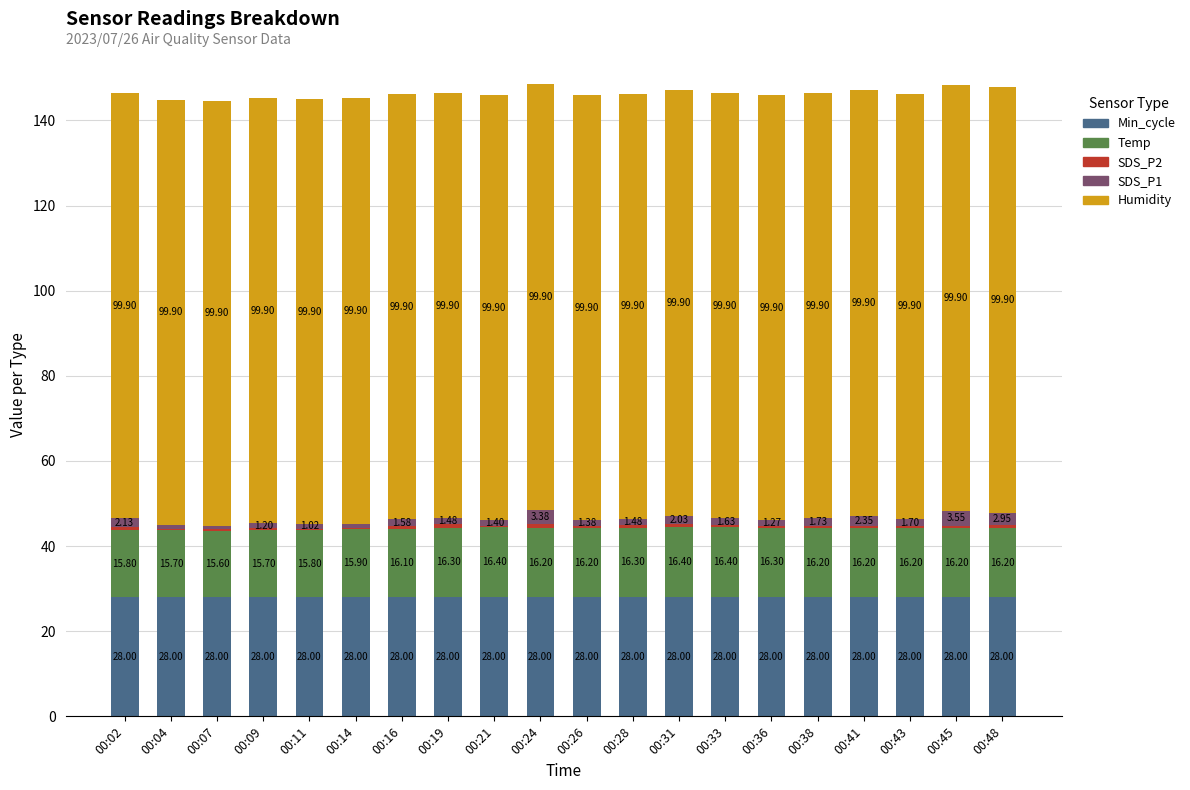

At which category is the sum across all series the highest?

00:24